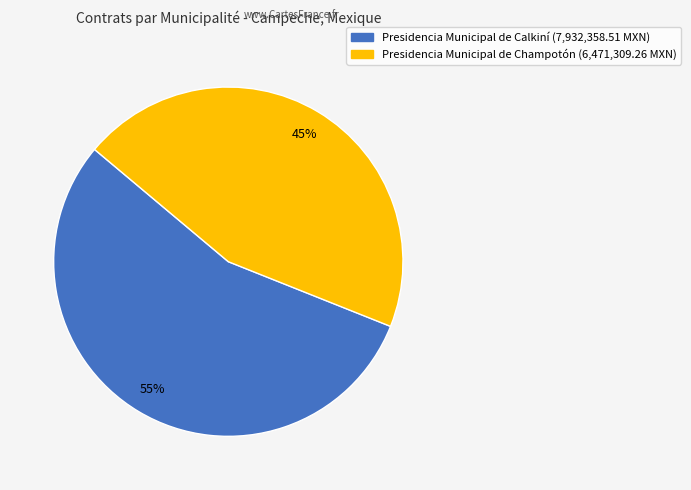

Rank the categories by value from highest to lowest.

Presidencia Municipal de Calkiní, Presidencia Municipal de Champotón